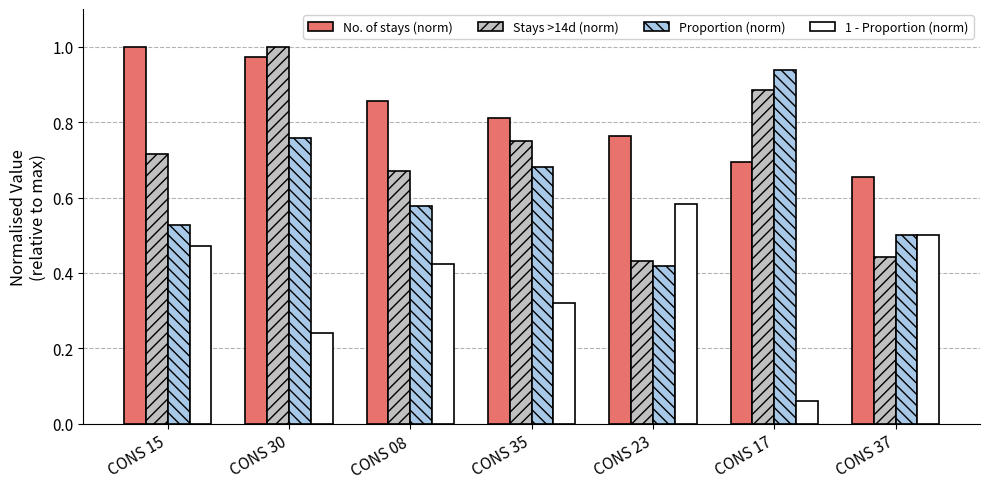

At how many categories does at least one series exceed 0?

7